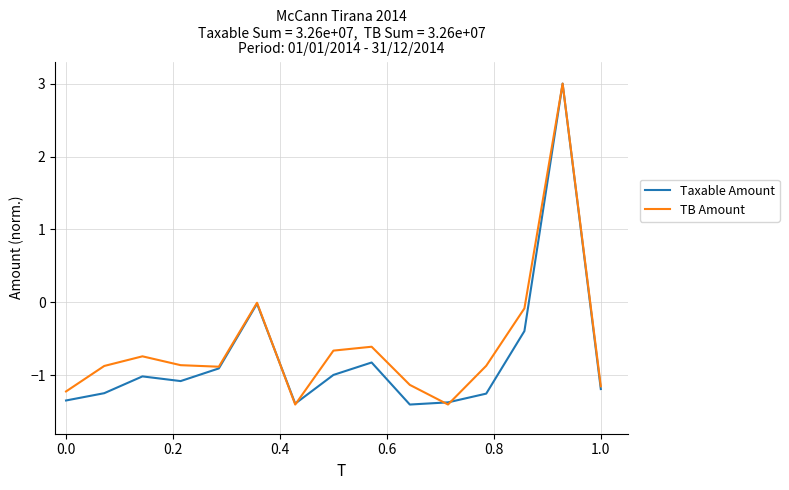

What is the maximum value for Taxable Amount?

3.0